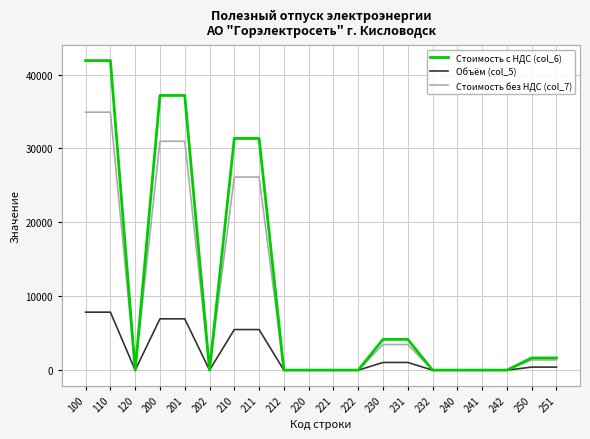

Between 210 and 232, which series saw the biggest shift?

Стоимость с НДС (col_6)